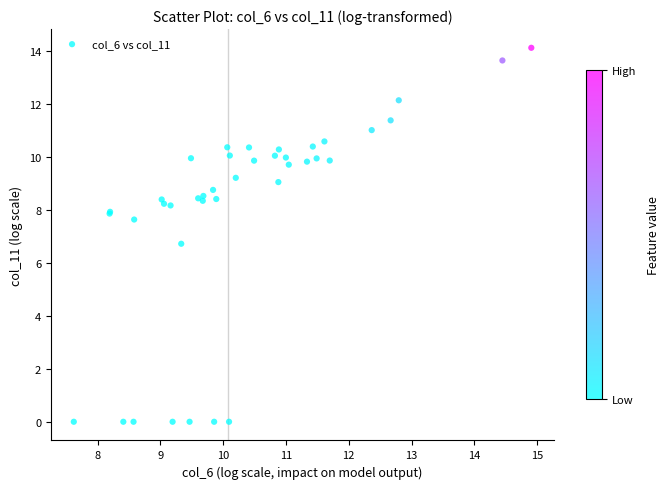

What Y value in the scatter plot is closest to 7?

6.7